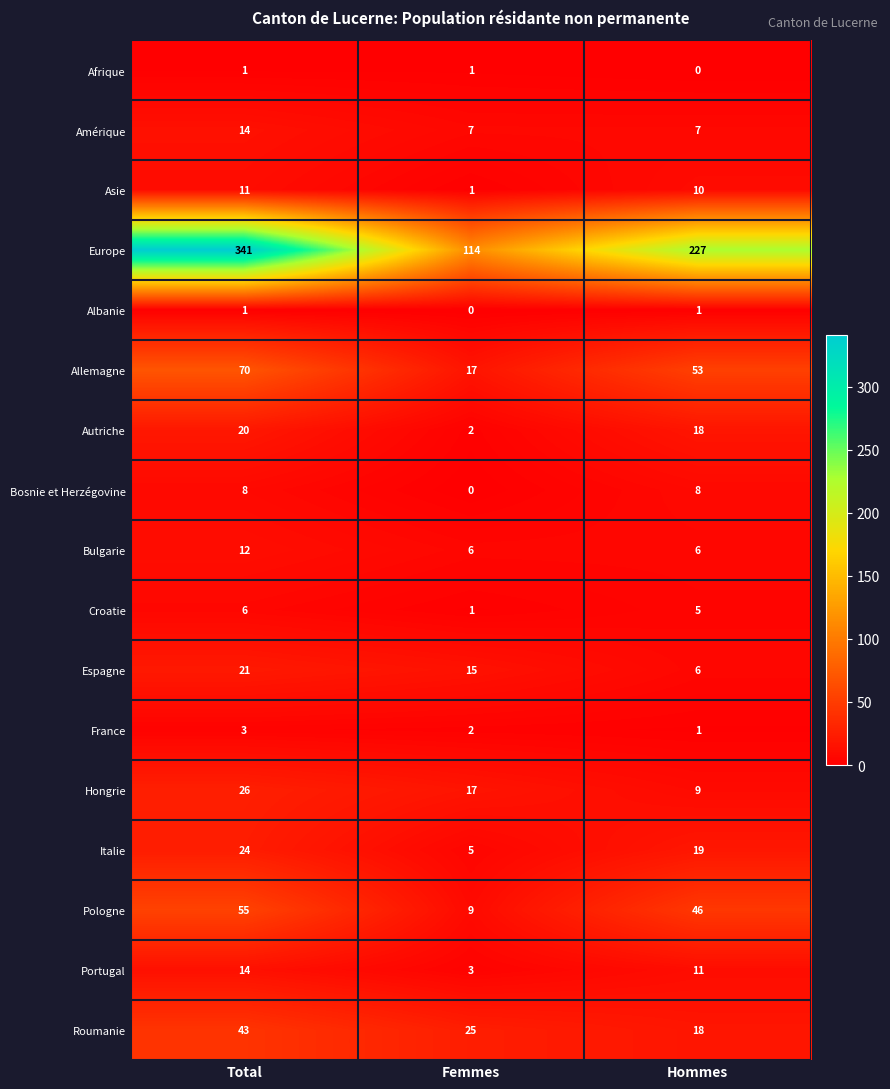

At which category is the sum across all series the highest?

Total